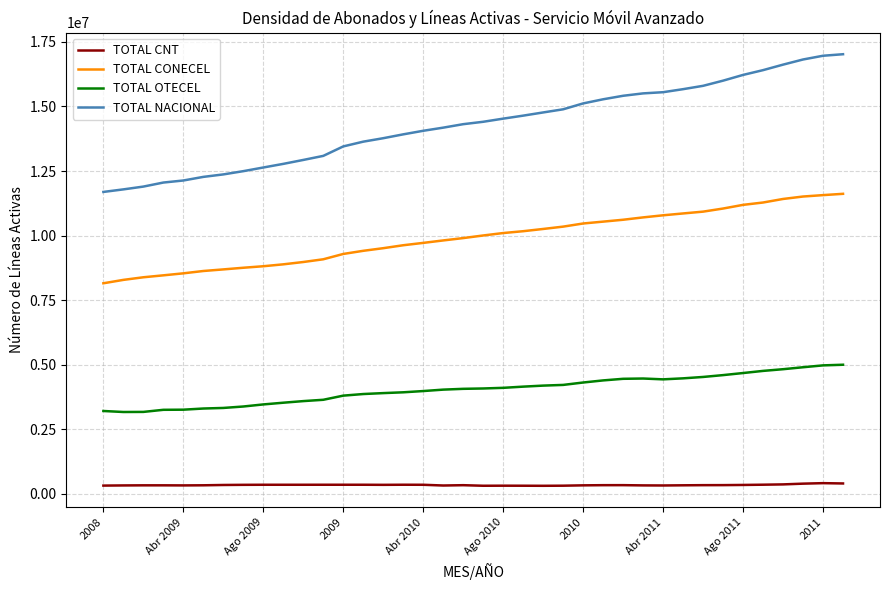

Which series has the widest spread of values?

TOTAL NACIONAL